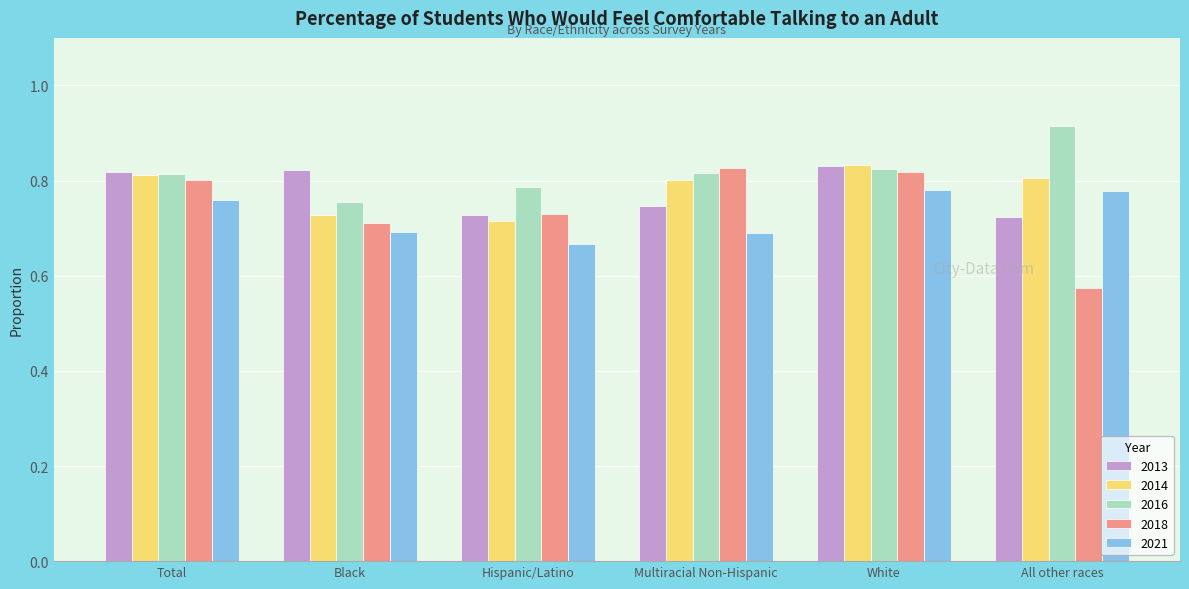

True or false: 2016 has a value of 0.5 at Black.

False